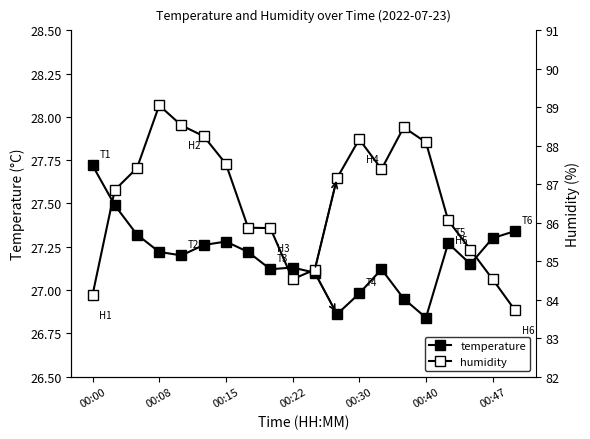

Rank the series at 19 from highest to lowest value.

humidity, temperature